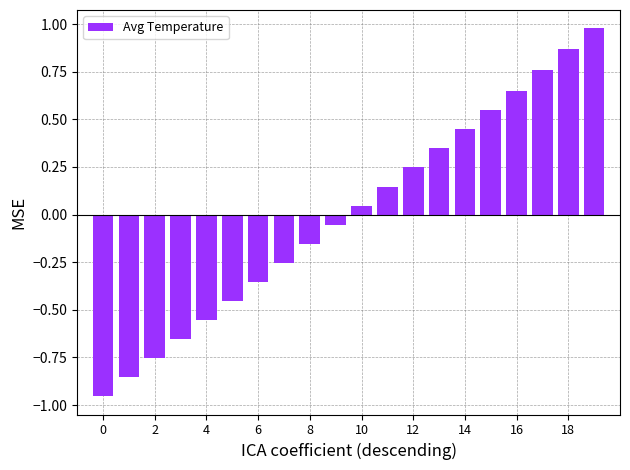

What is the difference between the maximum and minimum values?

1.9